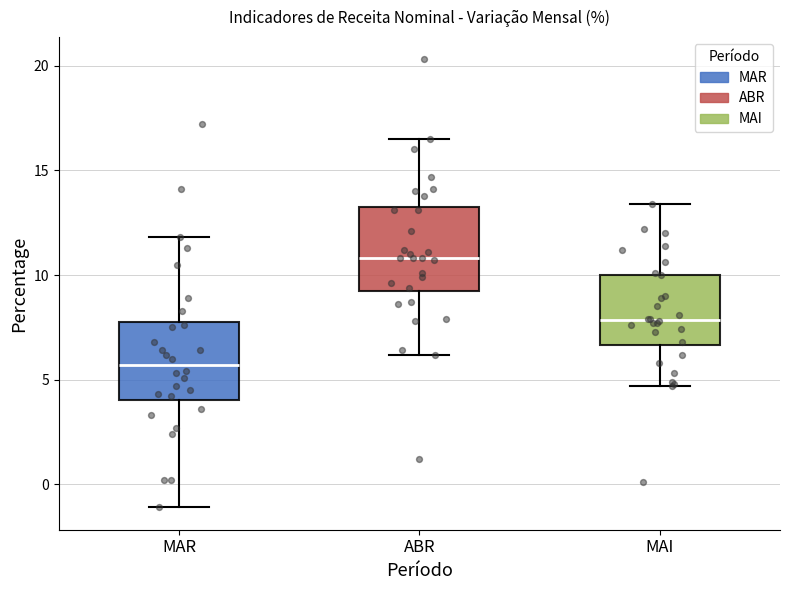

Where is the lower edge of the box for MAI on the y-axis? The values are not printed on the chart, so give them approximately, as read against the axis.

6.5